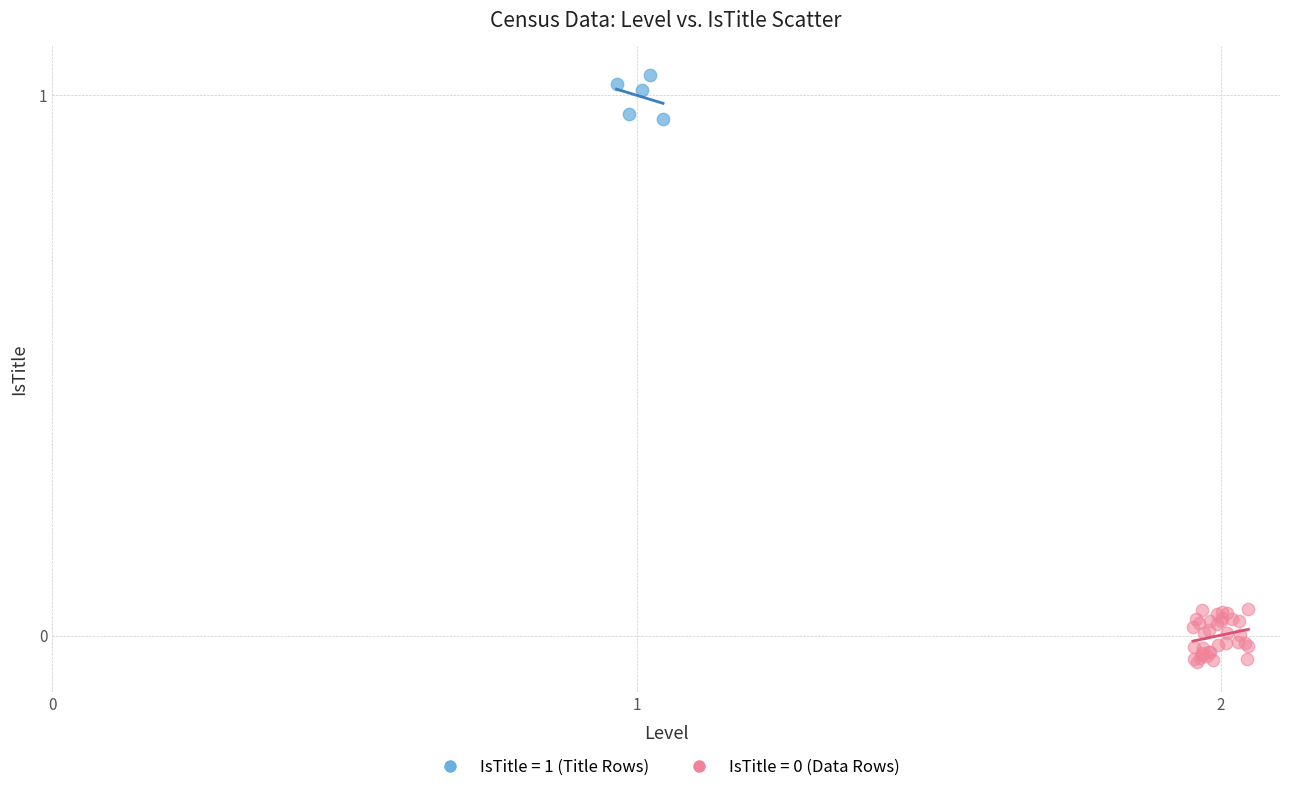

Which series contains the highest Y value?

IsTitle = 1 (Title Rows)